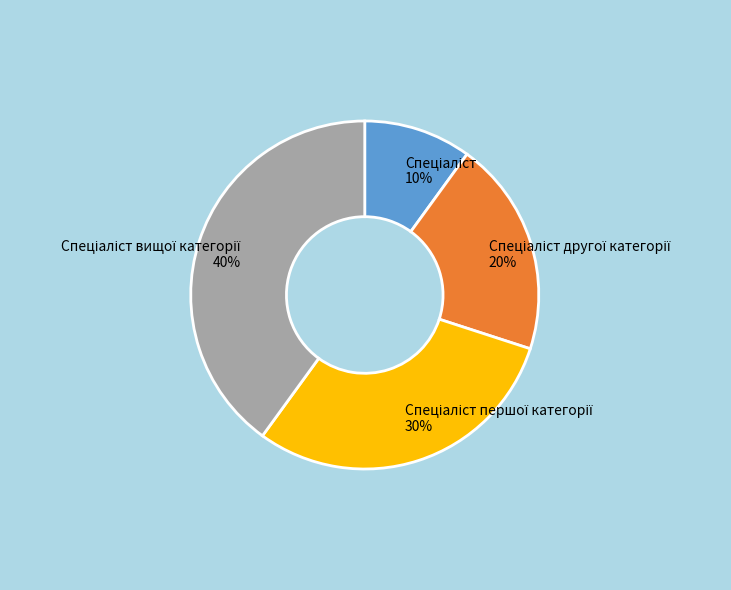

How many slices are in this pie chart?

4